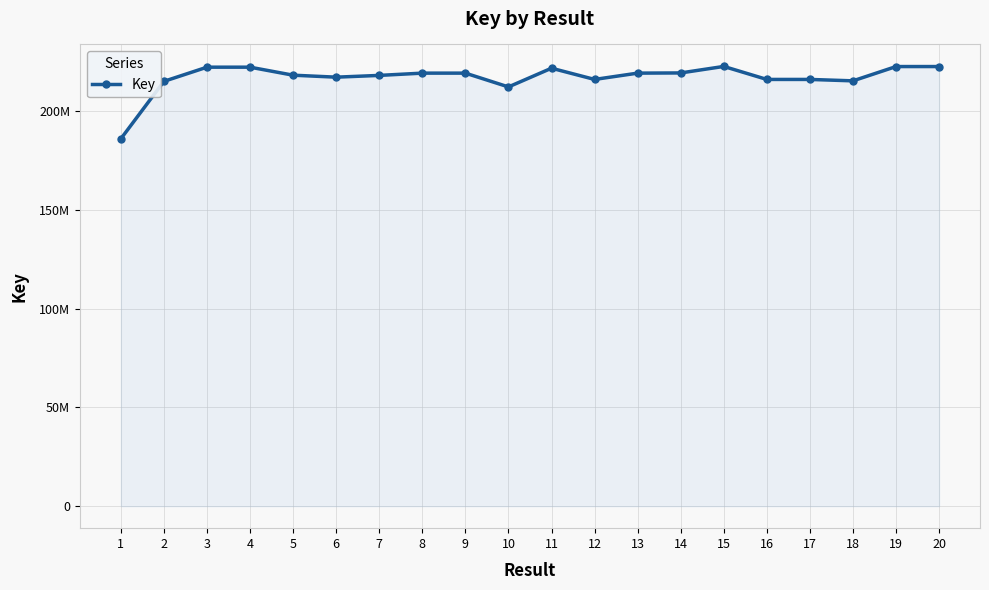

Is this an area chart (filled region under the line)?

Yes